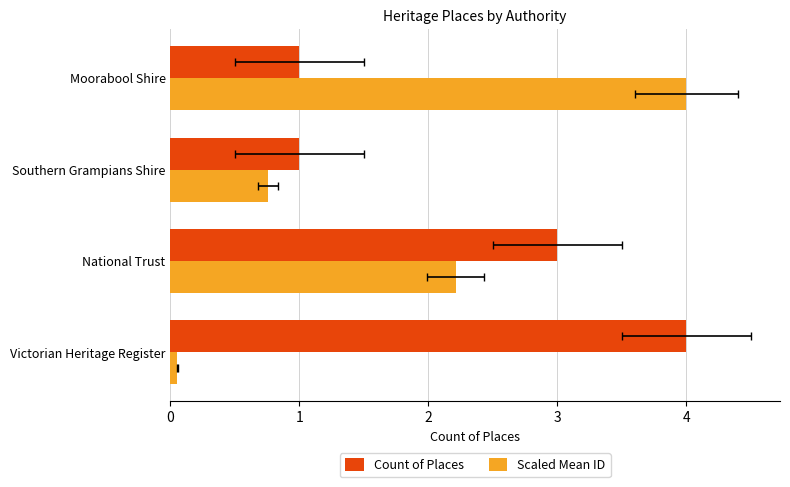

What is the value of the Count of Places bar at the 3rd from the left?

1.0